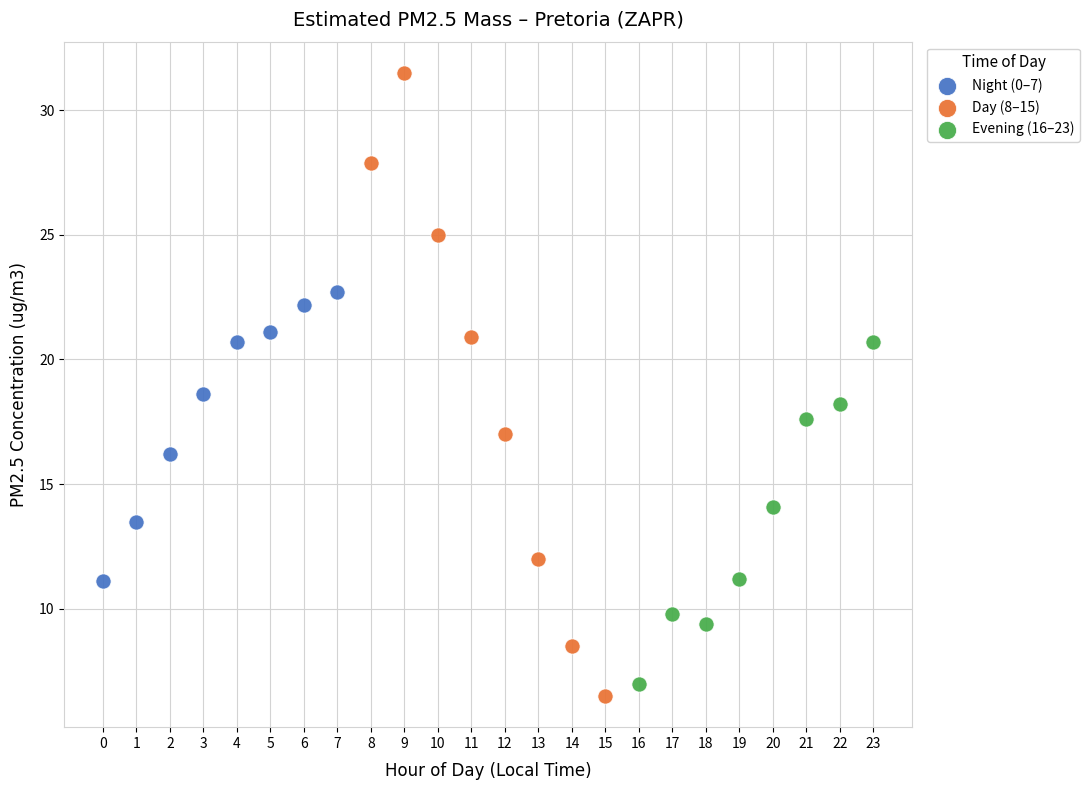

Which series contains the highest Y value?

Day (8–15)